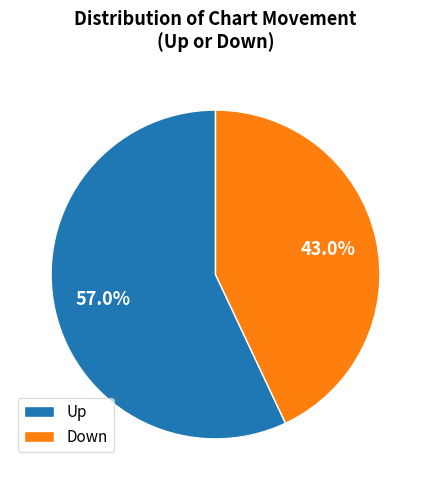

Is the sum of Down and Up greater than half?

Yes